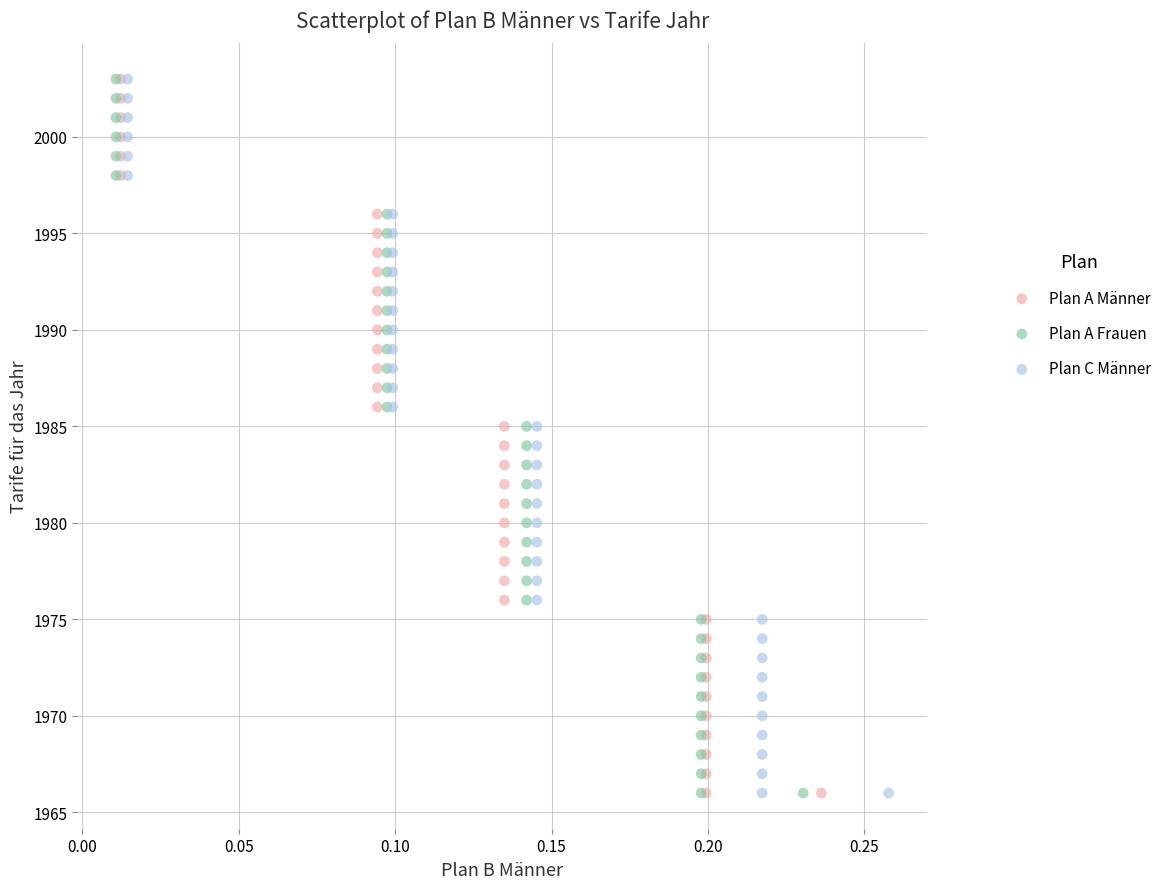

What are all the series names shown in the legend?

Plan A Männer, Plan A Frauen, Plan C Männer